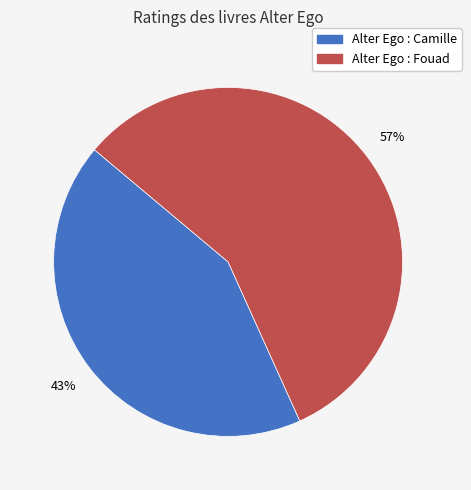

Do Alter Ego : Fouad and Alter Ego : Camille together represent more than half of the pie?

Yes